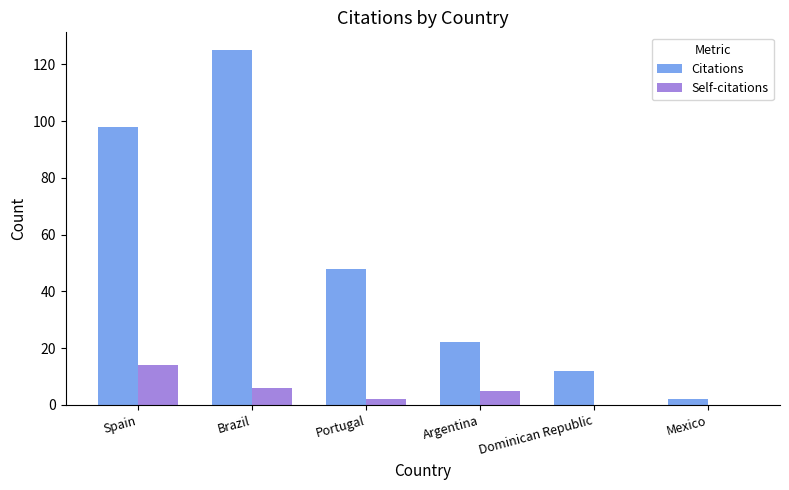

At which label does Citations first exceed 48?

Spain